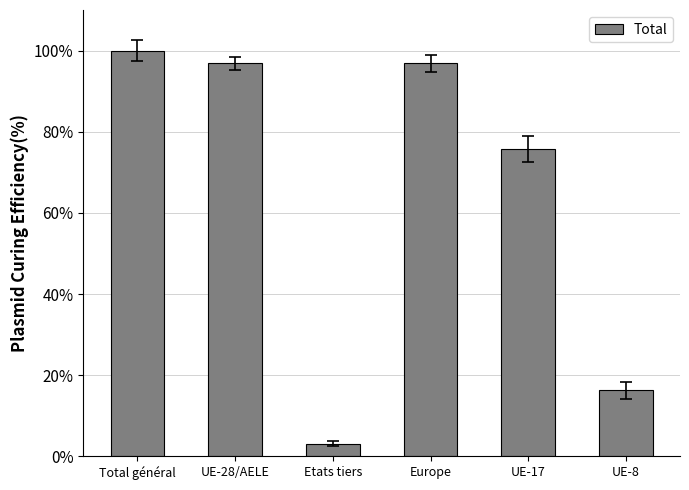

The chart shows a value of 133.7 at UE-28/AELE. True or false?

False